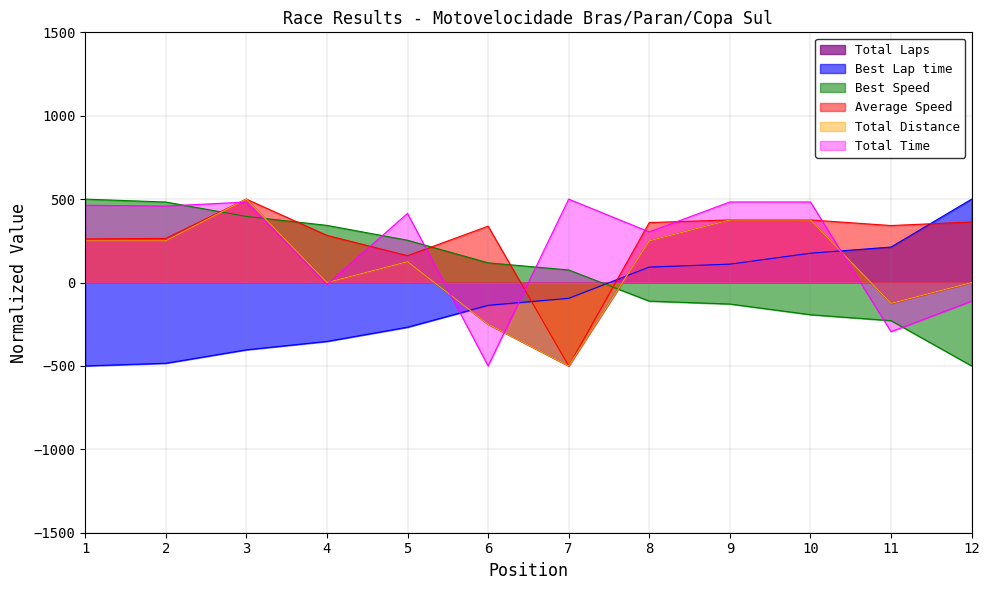

How many interior local peaks does the Total Distance series have?

2